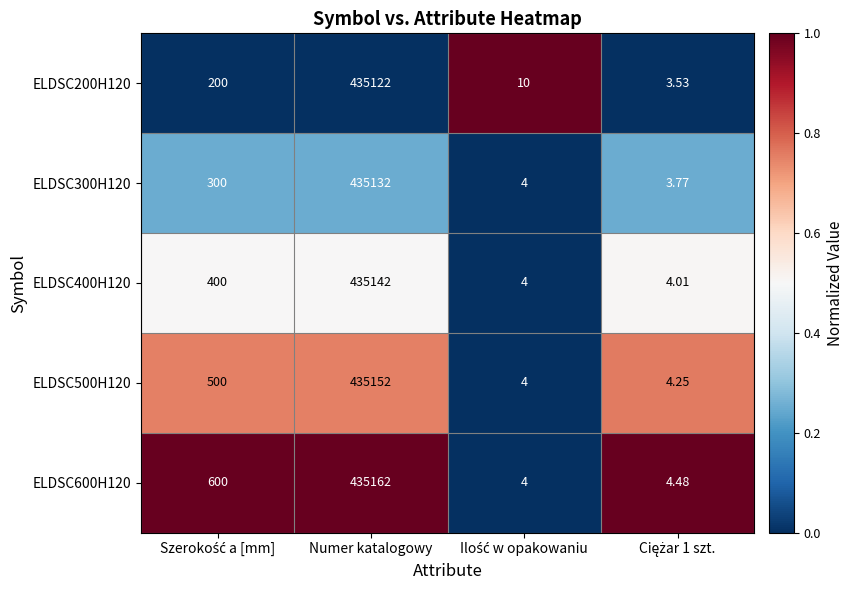

At which category is the sum across all series the highest?

Numer katalogowy